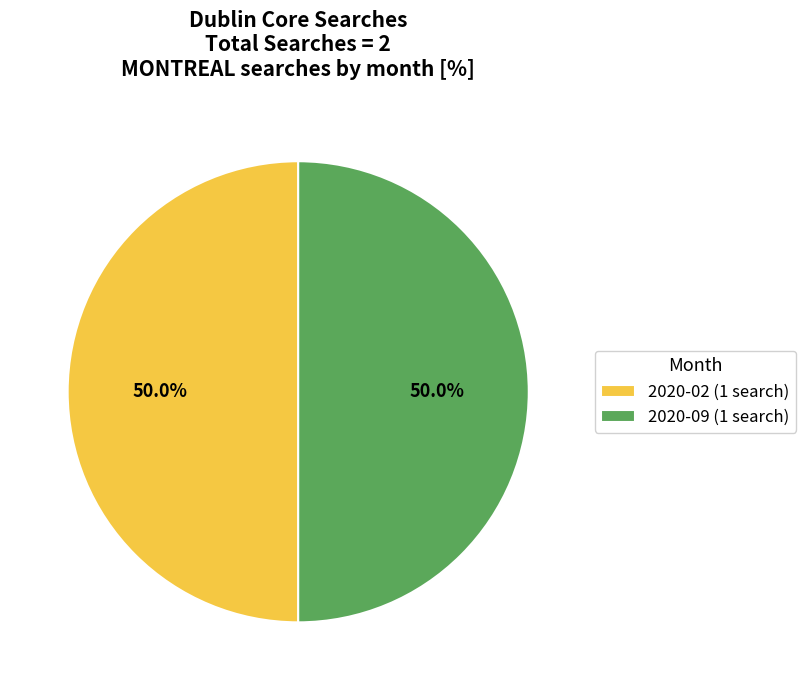

Approximately how many times larger is the value at 2020-09 (1 search) compared to 2020-02 (1 search)?

1.0